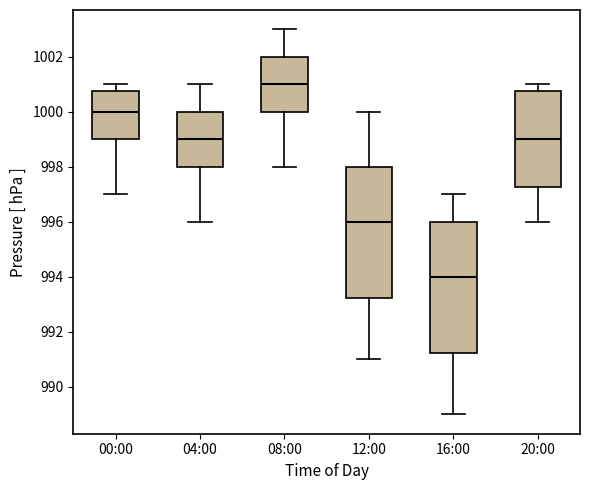

Where does the lower whisker of the box for 12:00 end on the y-axis? The values are not printed on the chart, so give them approximately, as read against the axis.

991.0